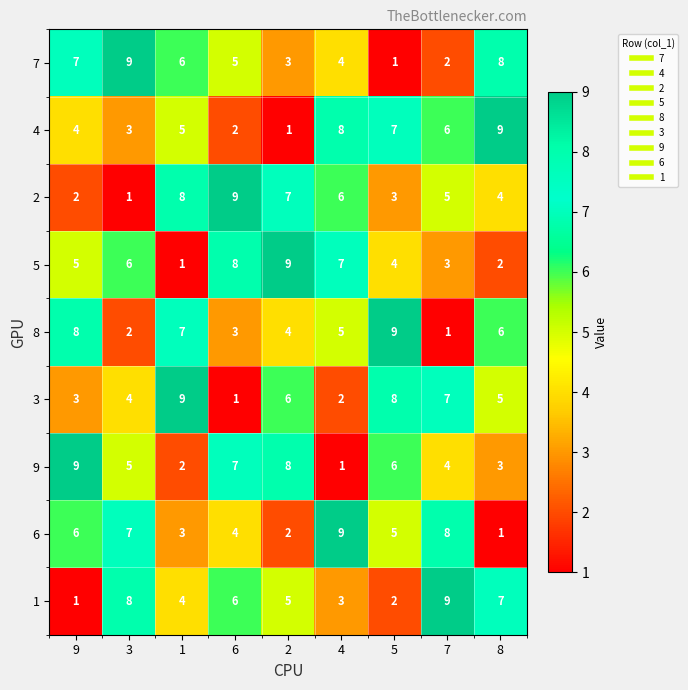

What is the total value across all series at 8?

45